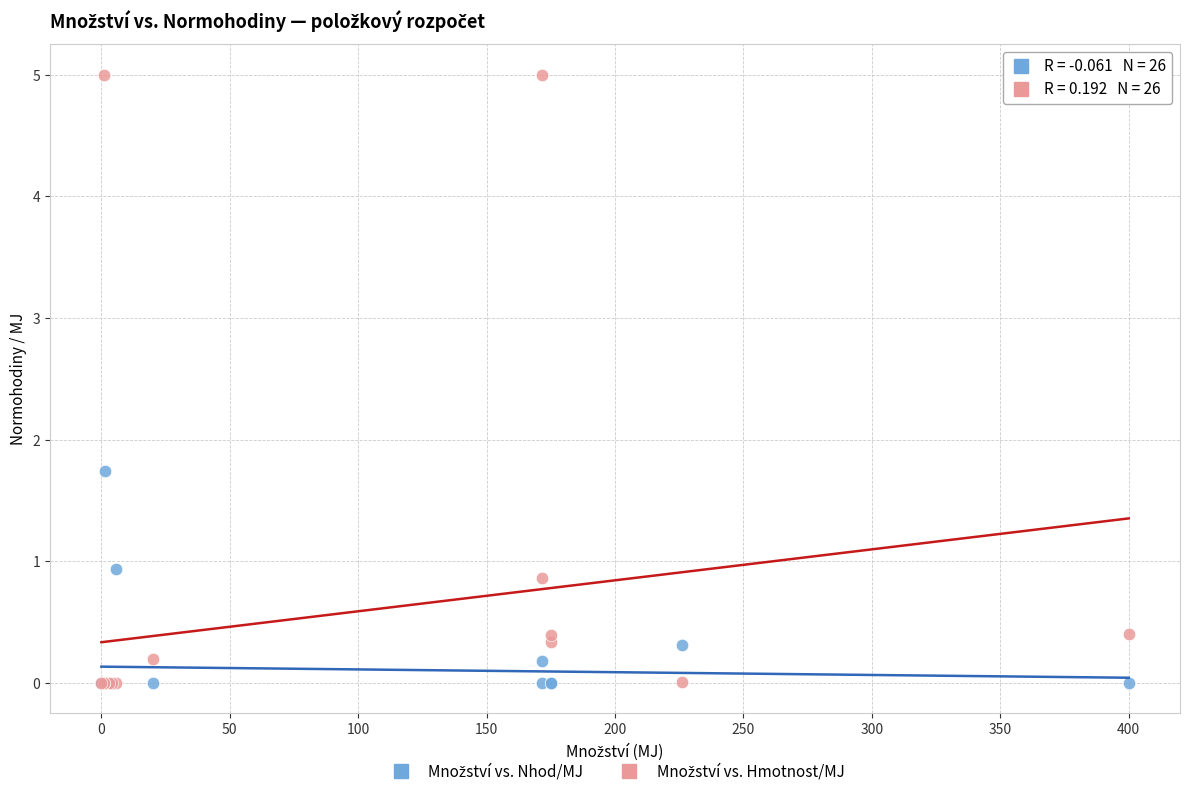

Across all series, what Y value is closest to 2?

1.7